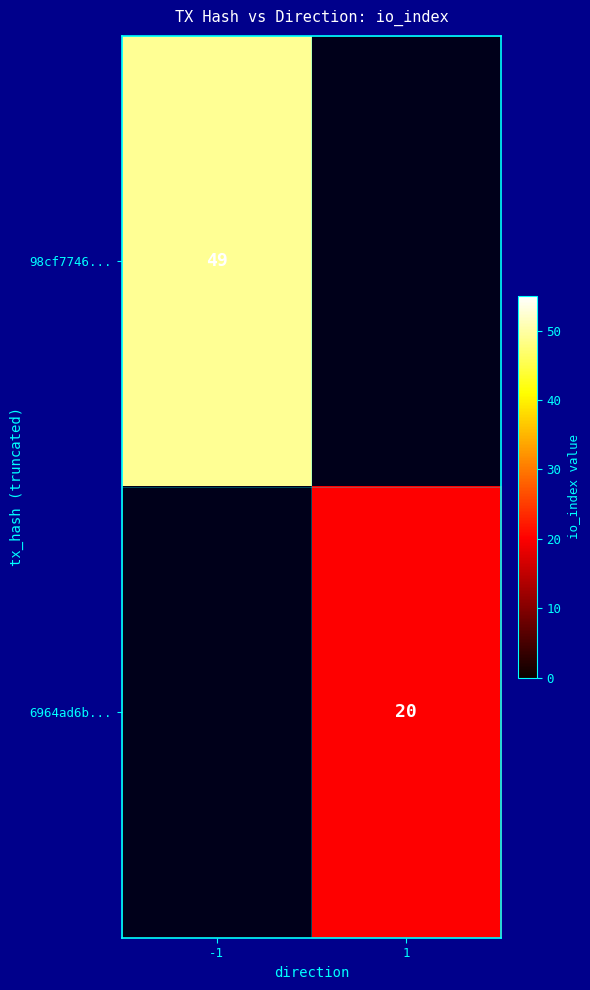

The 98cf7746... series shows 49 at -1. True or false?

True